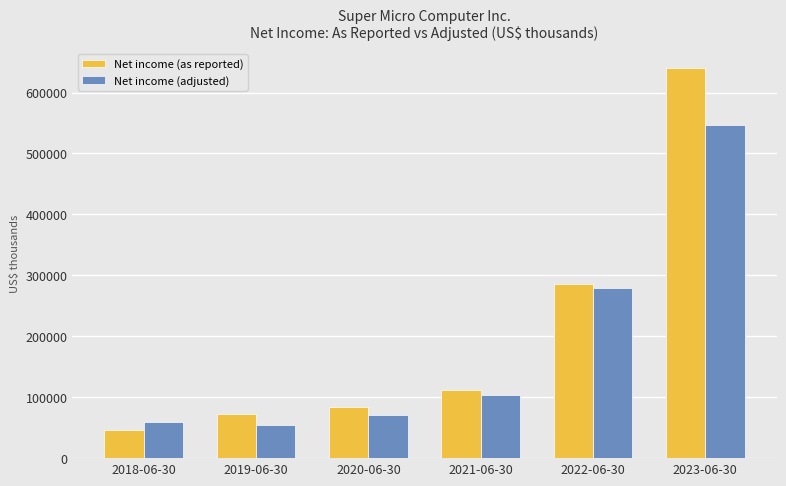

What is the label of the 5th bar from the left?

2022-06-30